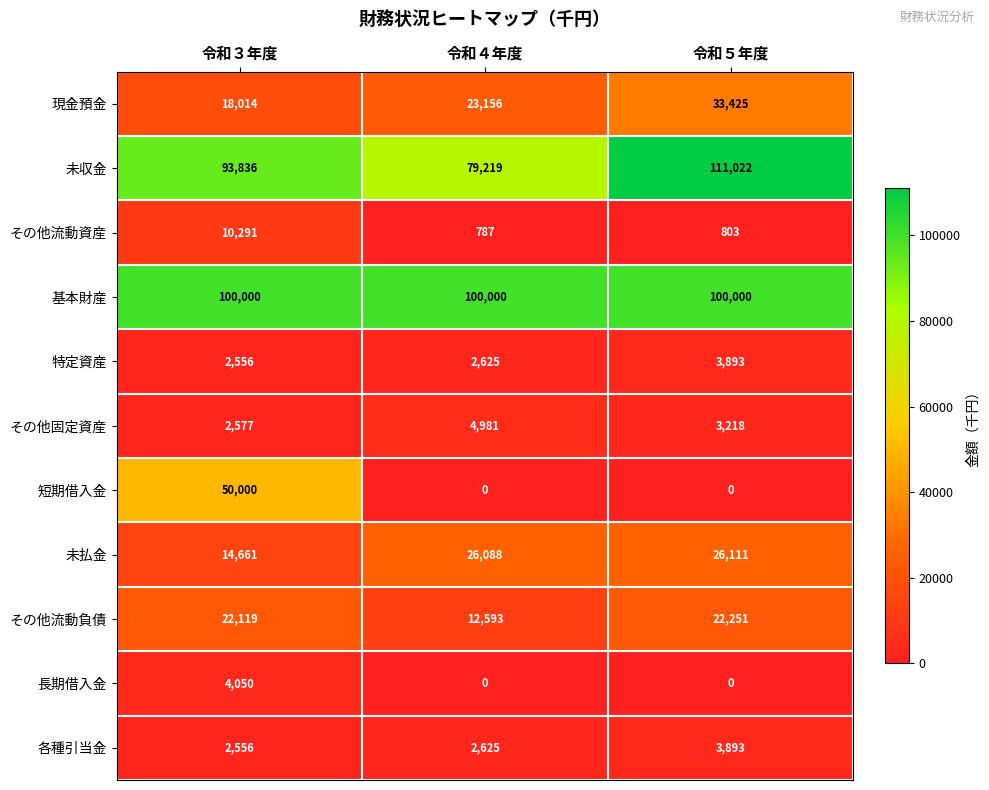

At which label is その他固定資産 closest to 3779?

令和５年度